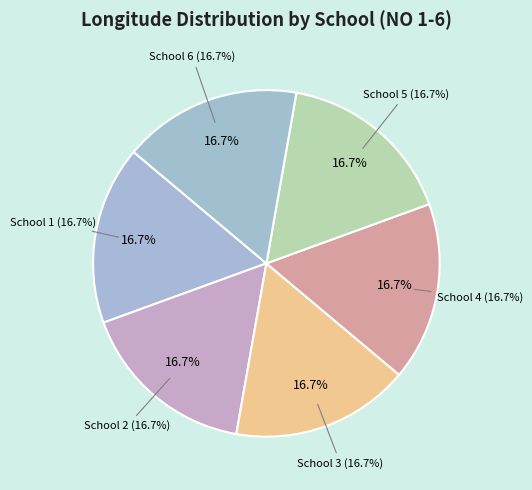

Count the number of slices in the pie.

6